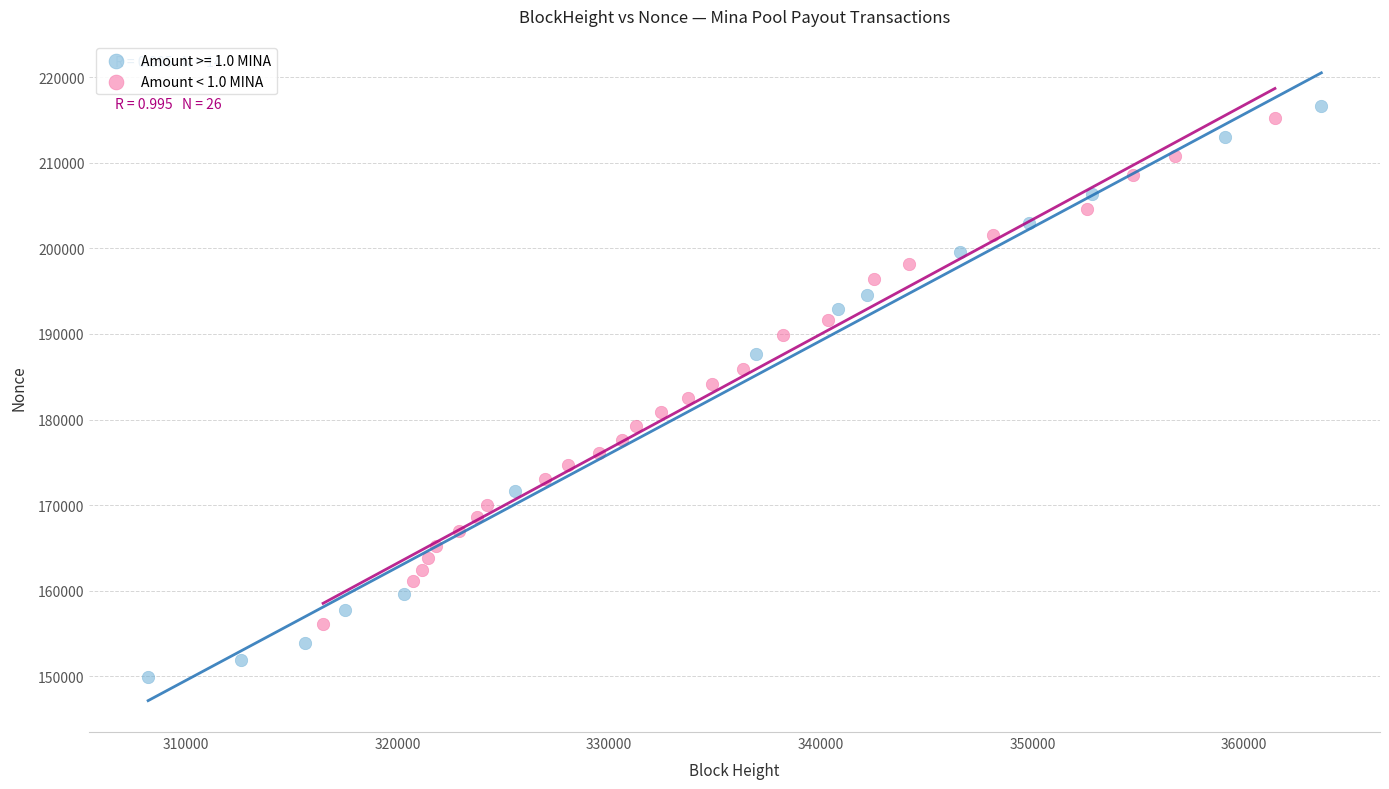

Which series has the widest spread of Y values?

Amount >= 1.0 MINA